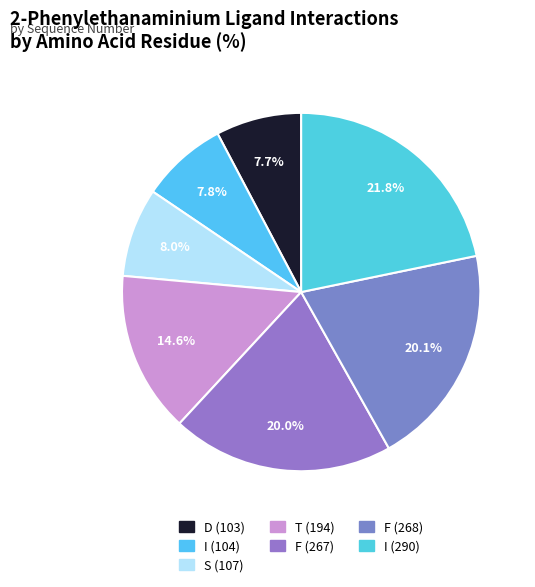

To the nearest percent, what is the combined percentage of T (194) and I (290)?

36%